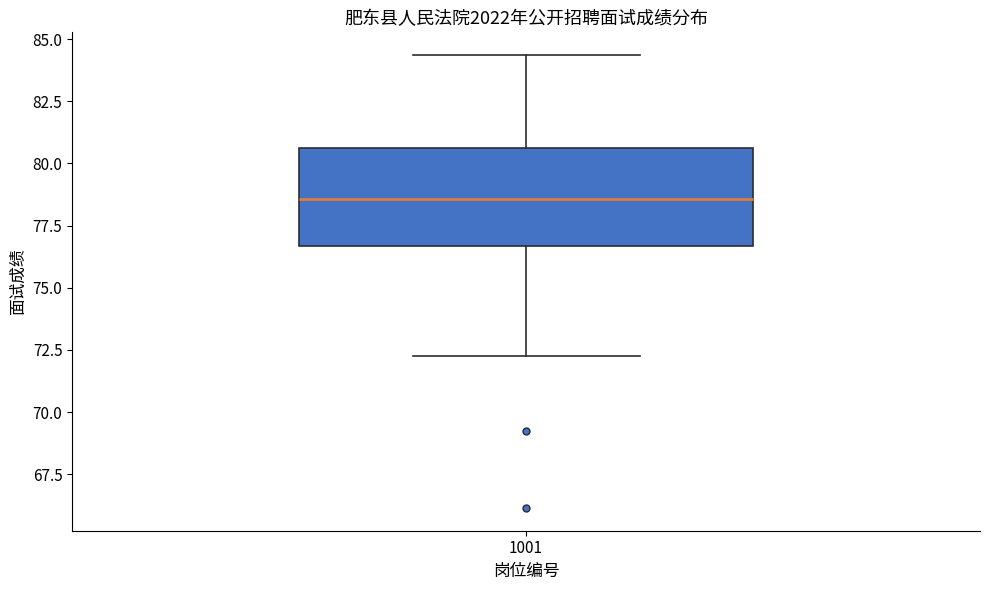

Where is the lower edge of the box at x = 1001 on the y-axis? The values are not printed on the chart, so give them approximately, as read against the axis.

76.5